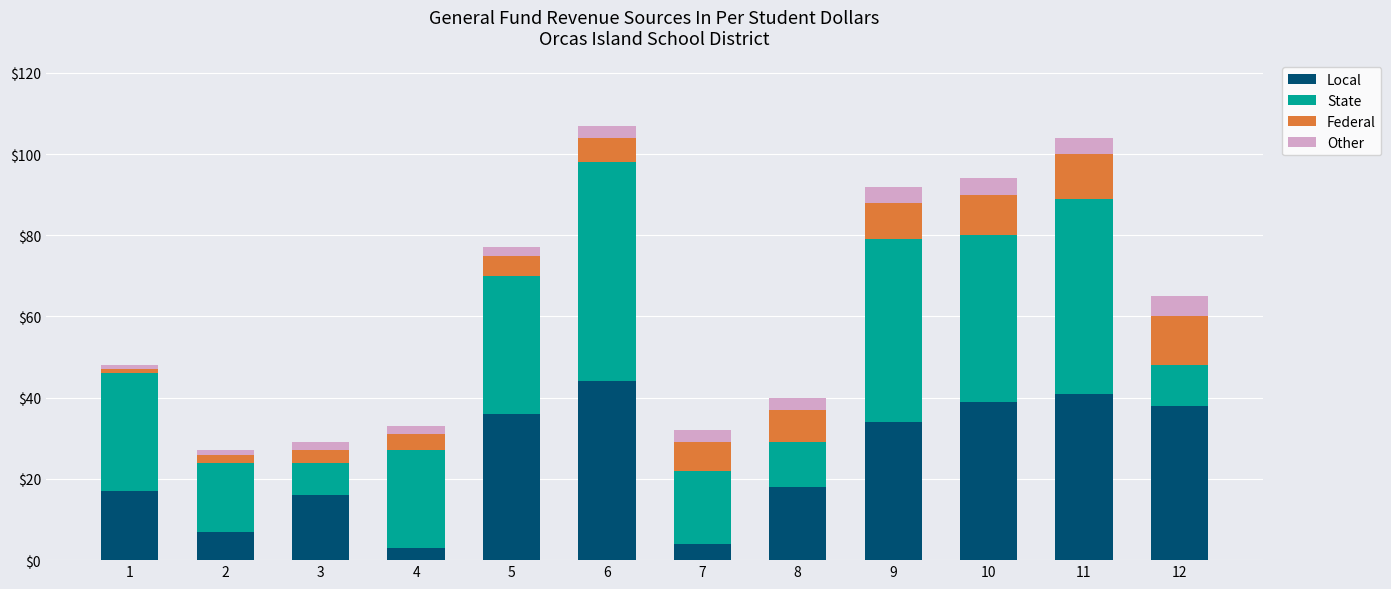

At which label does Local reach its peak?

6